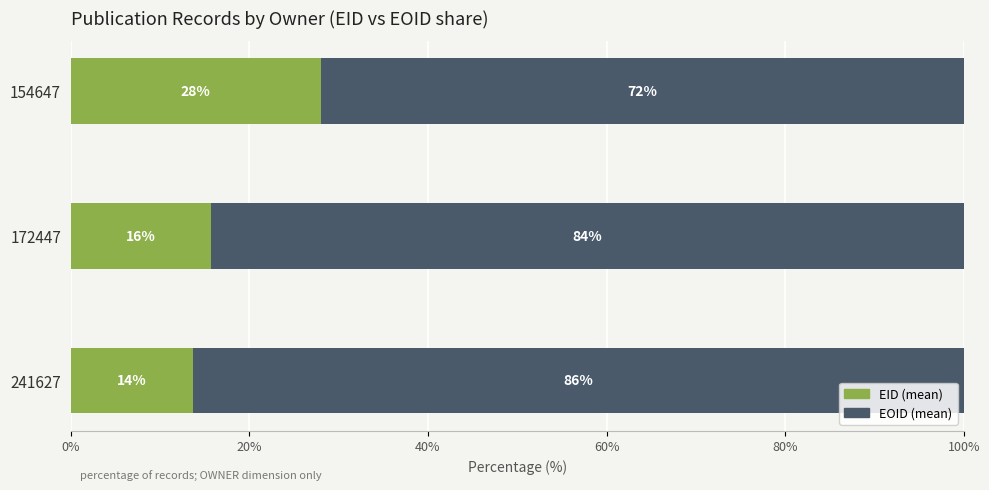

How many values in the EID (mean) series exceed 15?

2